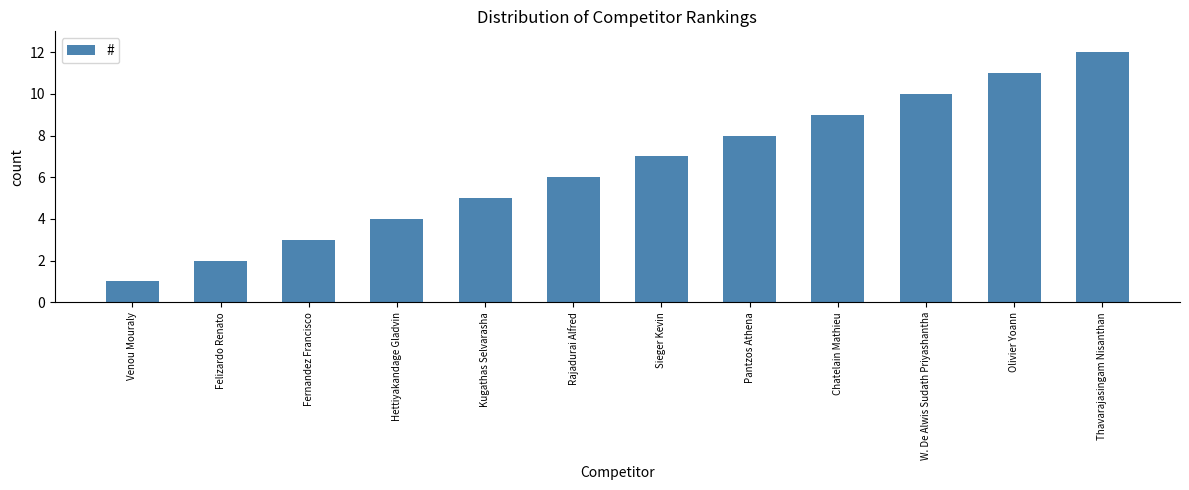

What position from the right is Chatelain Mathieu?

4